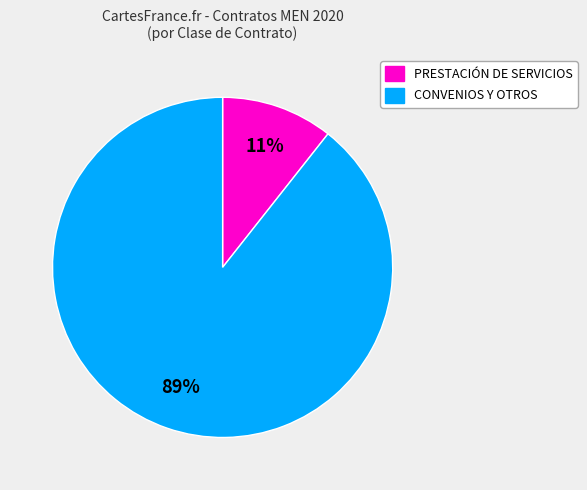

Does any single category account for the majority?

Yes